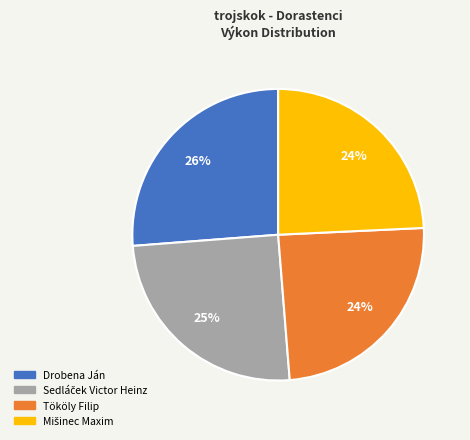

Is there a majority slice in this chart?

No